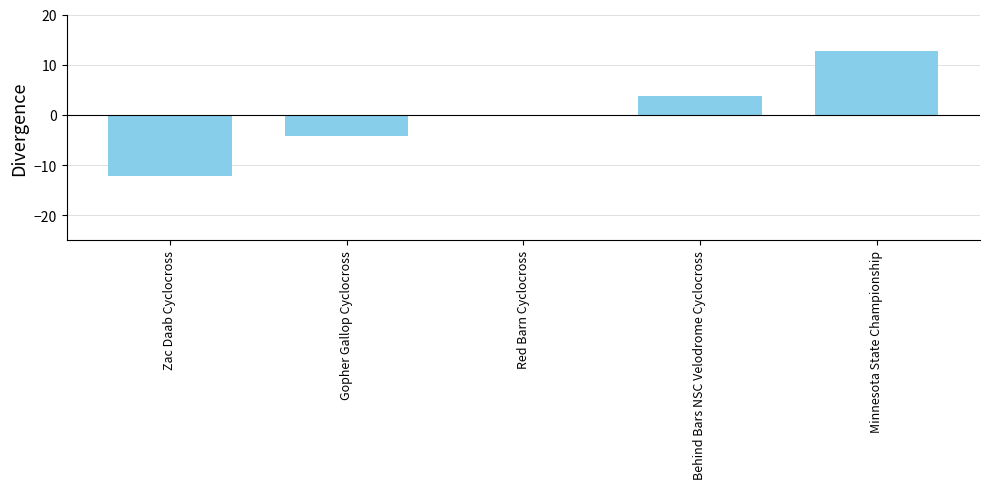

Rank the categories by value from highest to lowest.

Minnesota State Championship, Behind Bars NSC Velodrome Cyclocross, Red Barn Cyclocross, Gopher Gallop Cyclocross, Zac Daab Cyclocross